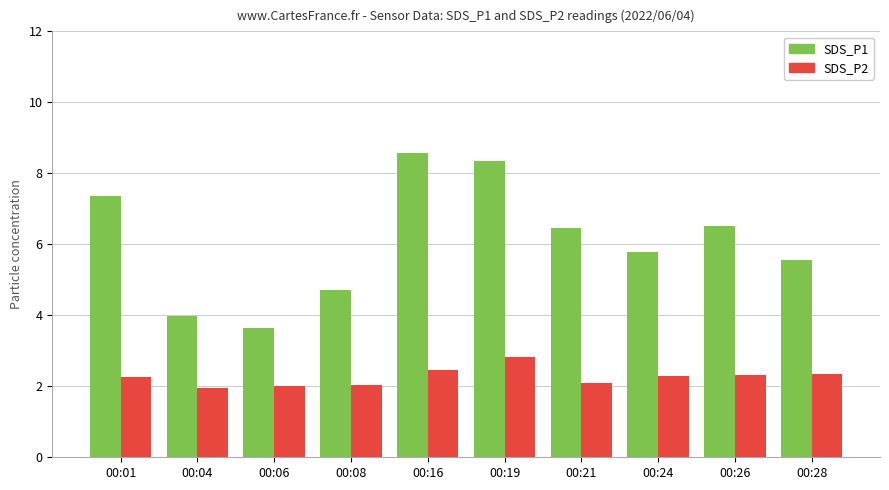

What is the difference between the SDS_P2 values at 00:26 and 00:06?

0.3